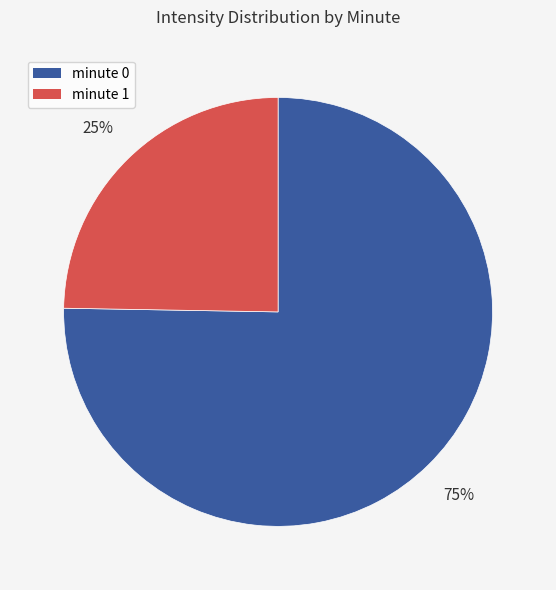

Which slice is the smallest?

minute 1